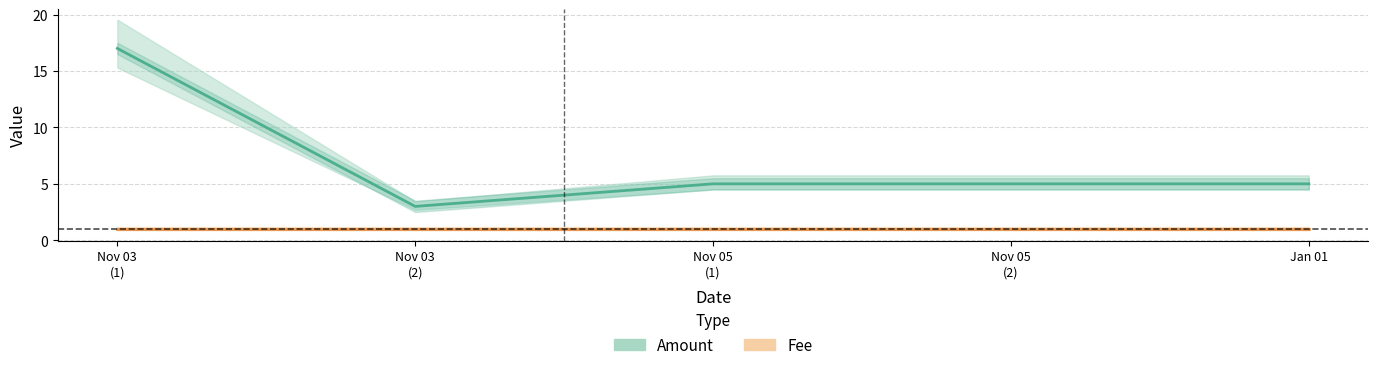

List the series in order of their peak value, highest first.

Amount, Fee